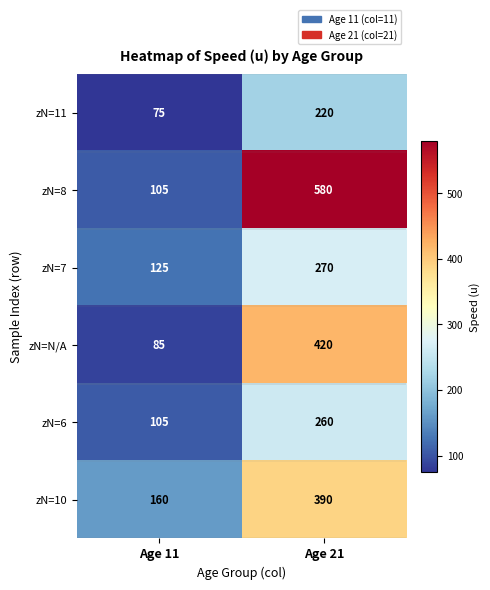

Is it true that zN=7 equals 270 at Age 21?

True